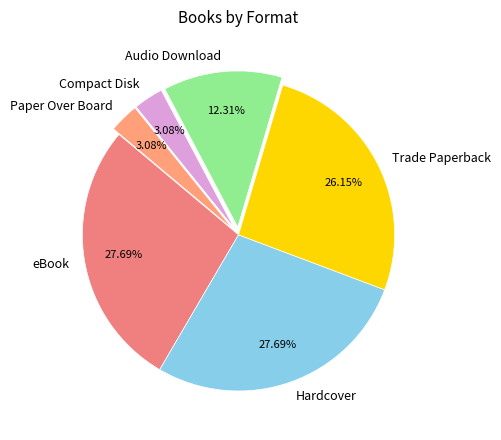

True or false: Audio Download accounts for 12% of the total.

True